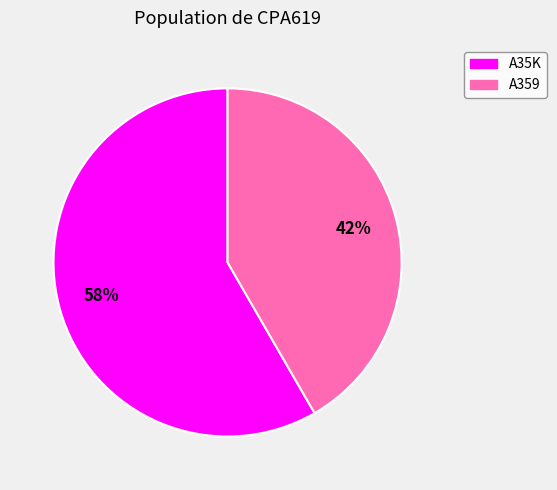

What percentage is the A359 slice, to the nearest percent?

42%